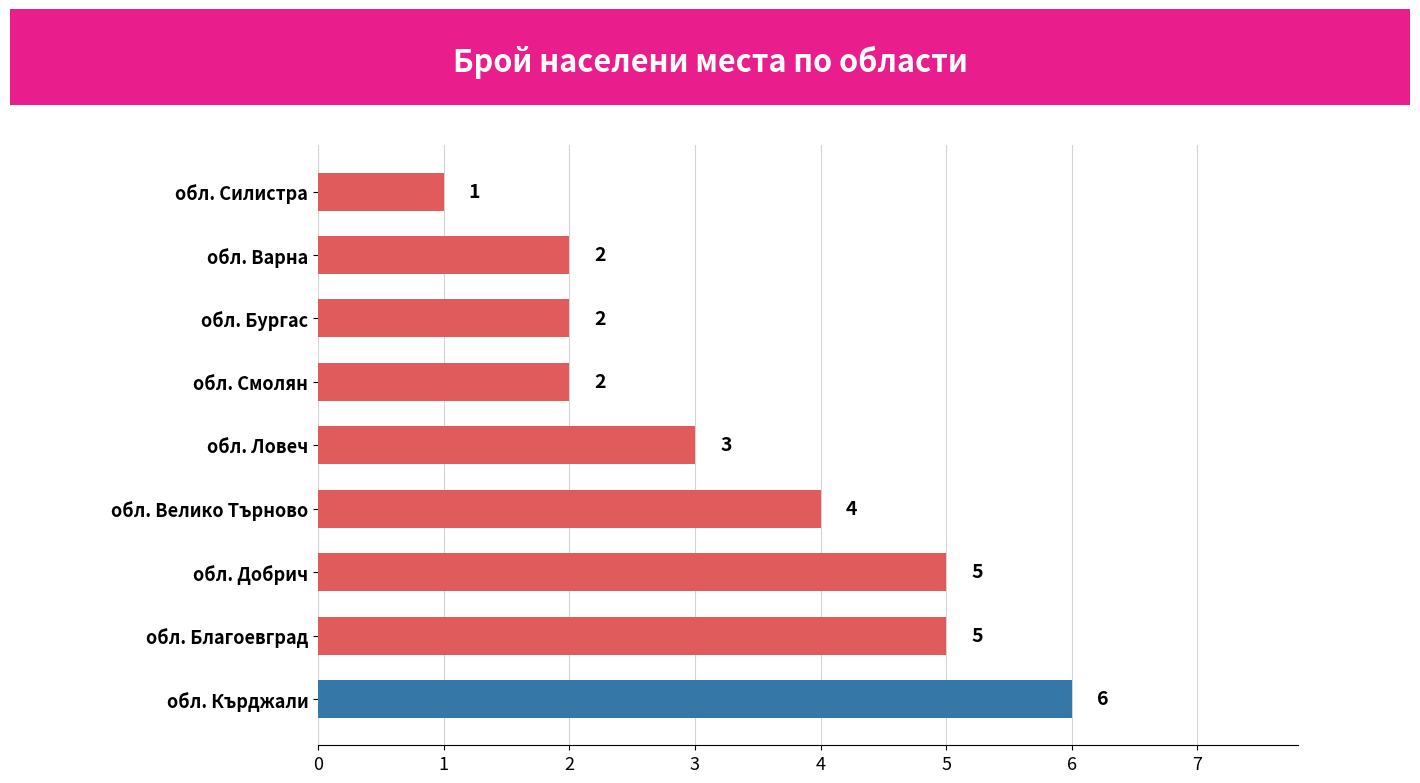

Reading top to bottom, what are all the values shown in this chart?

1	2	2	2	3	4	5	5	6